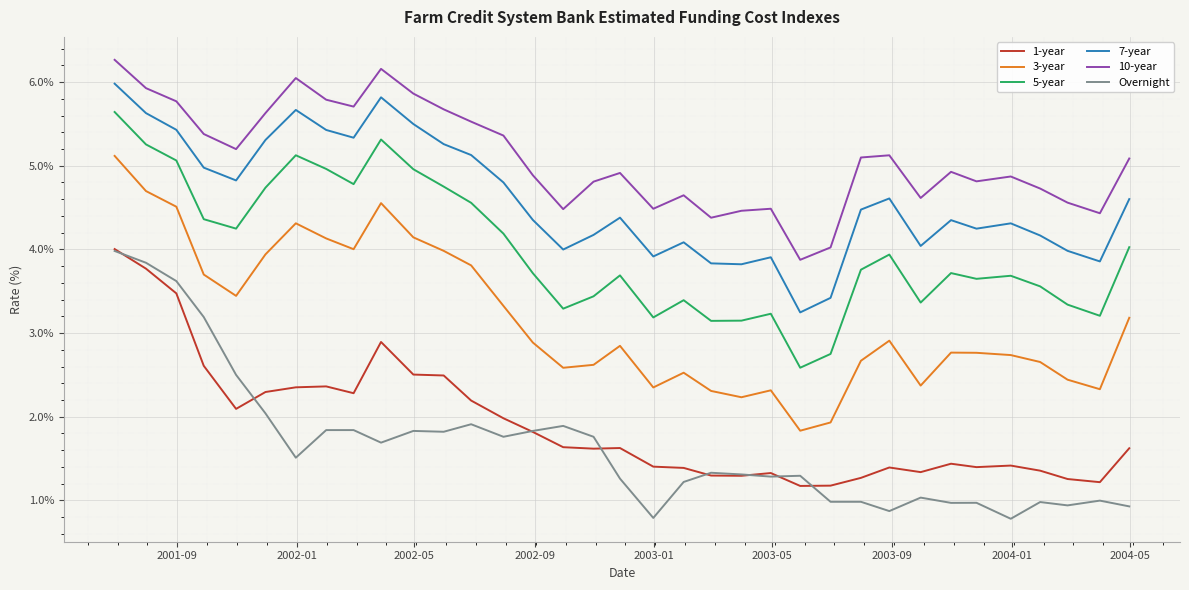

True or false: 10-year and 5-year cross at least once.

False